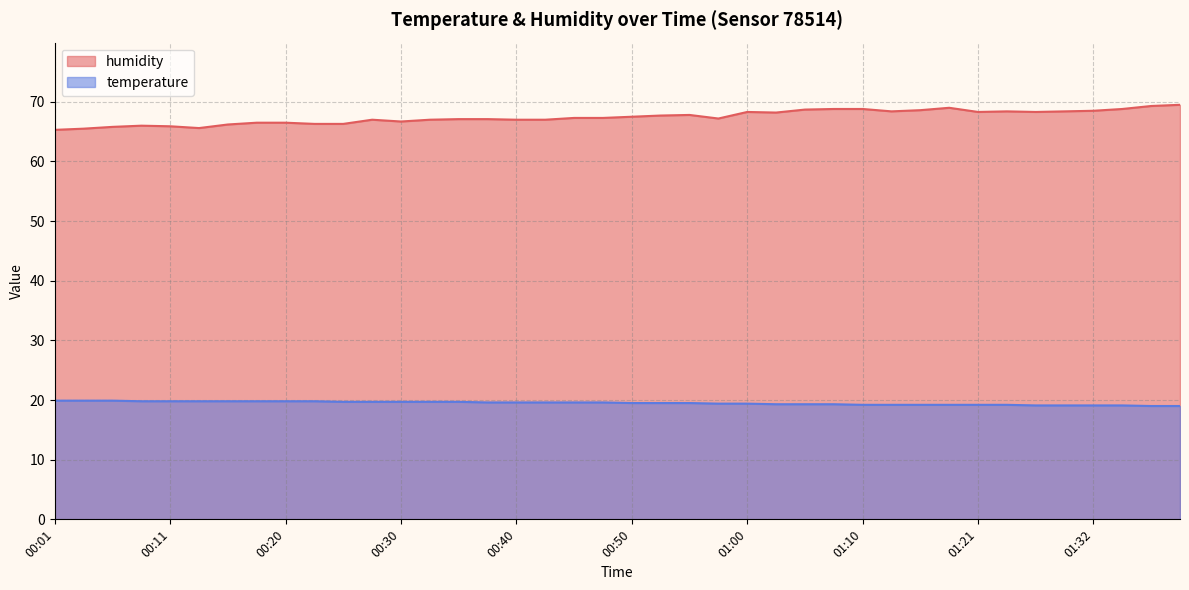

Read the temperature value at 01:18.

19.2